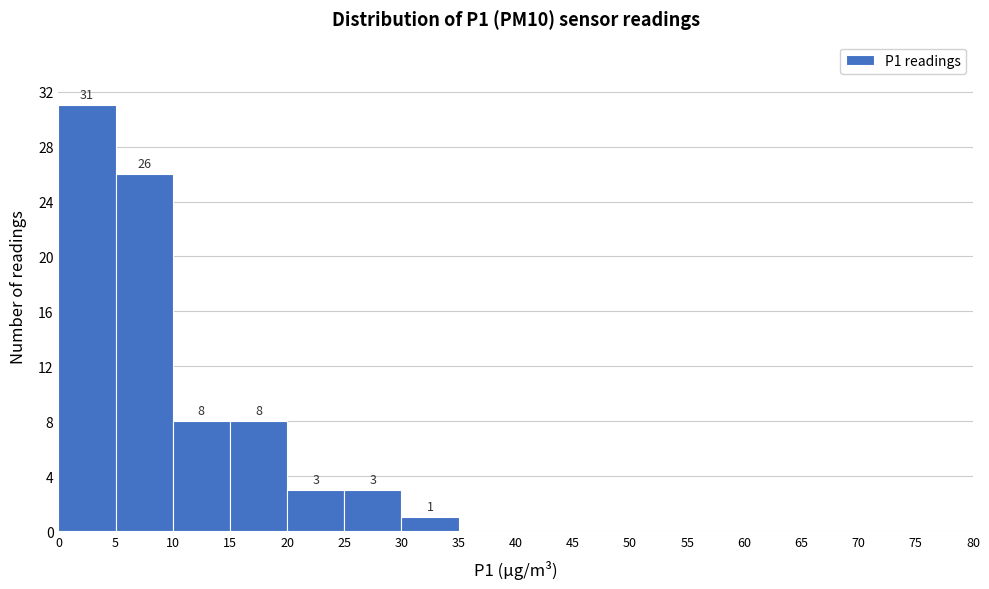

Over which range of the x-axis is the bar tallest?

0 to 5